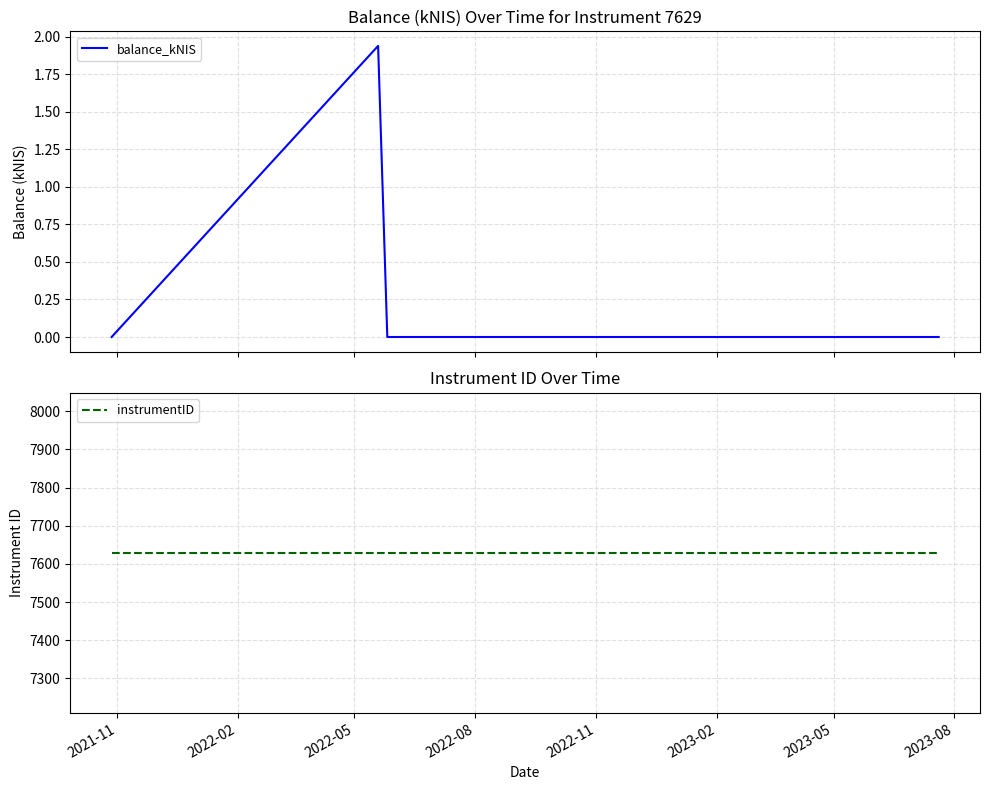

Rank the series by their maximum value, from highest to lowest.

instrumentID, balance_kNIS